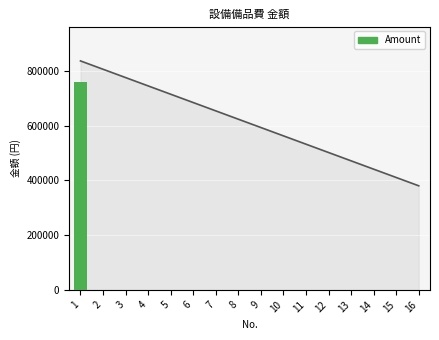

Which has a higher value, 9 or 2?

9